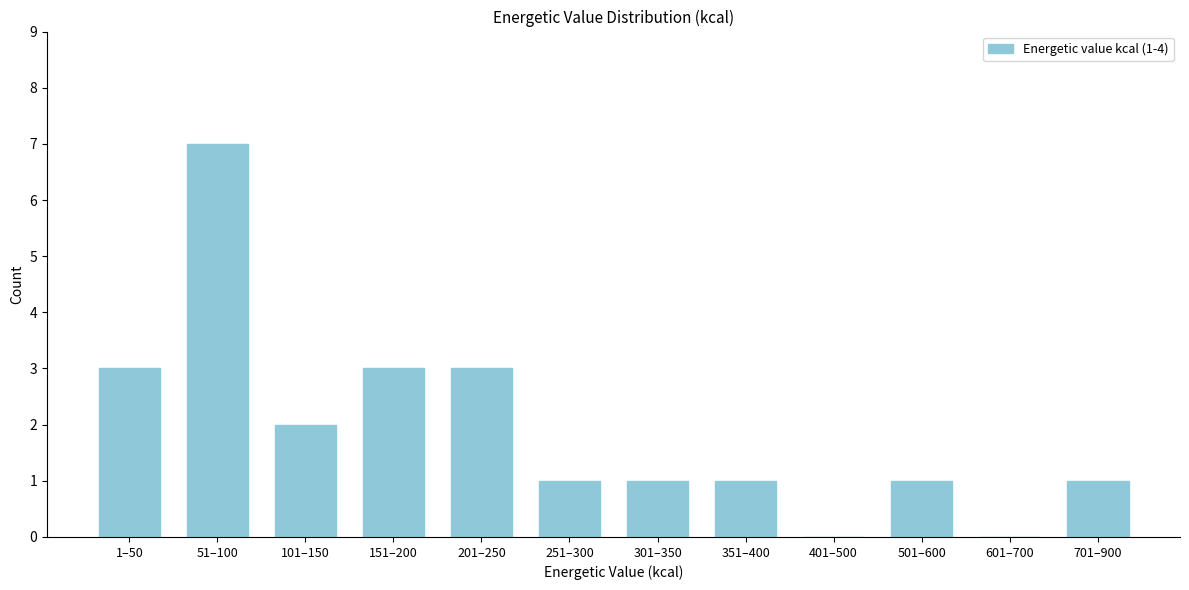

Reading left to right, extract all data points from this chart.

1–50=3	51–100=7	101–150=2	151–200=3	201–250=3	251–300=1	301–350=1	351–400=1	401–500=0	501–600=1	601–700=0	701–900=1